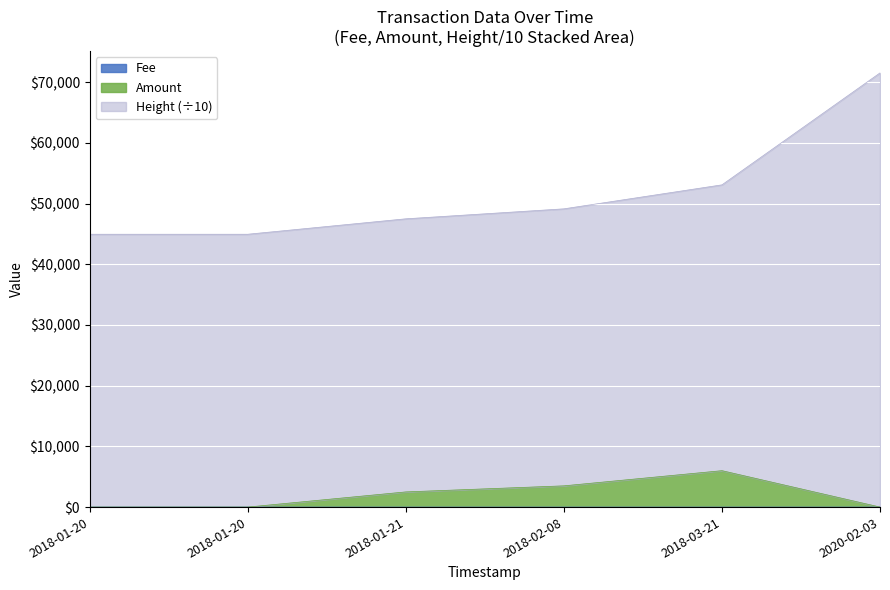

What is the label of the 1st point from the left?

2018-01-20